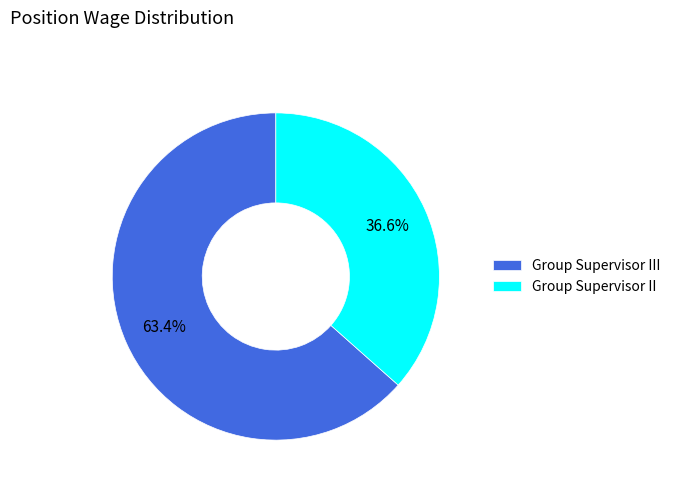

Which slice is the largest?

Group Supervisor III